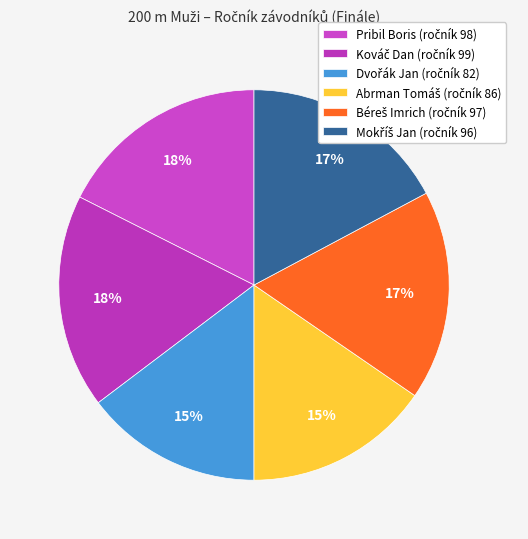

The Dvořák Jan slice represents 4% of the pie. True or false?

False